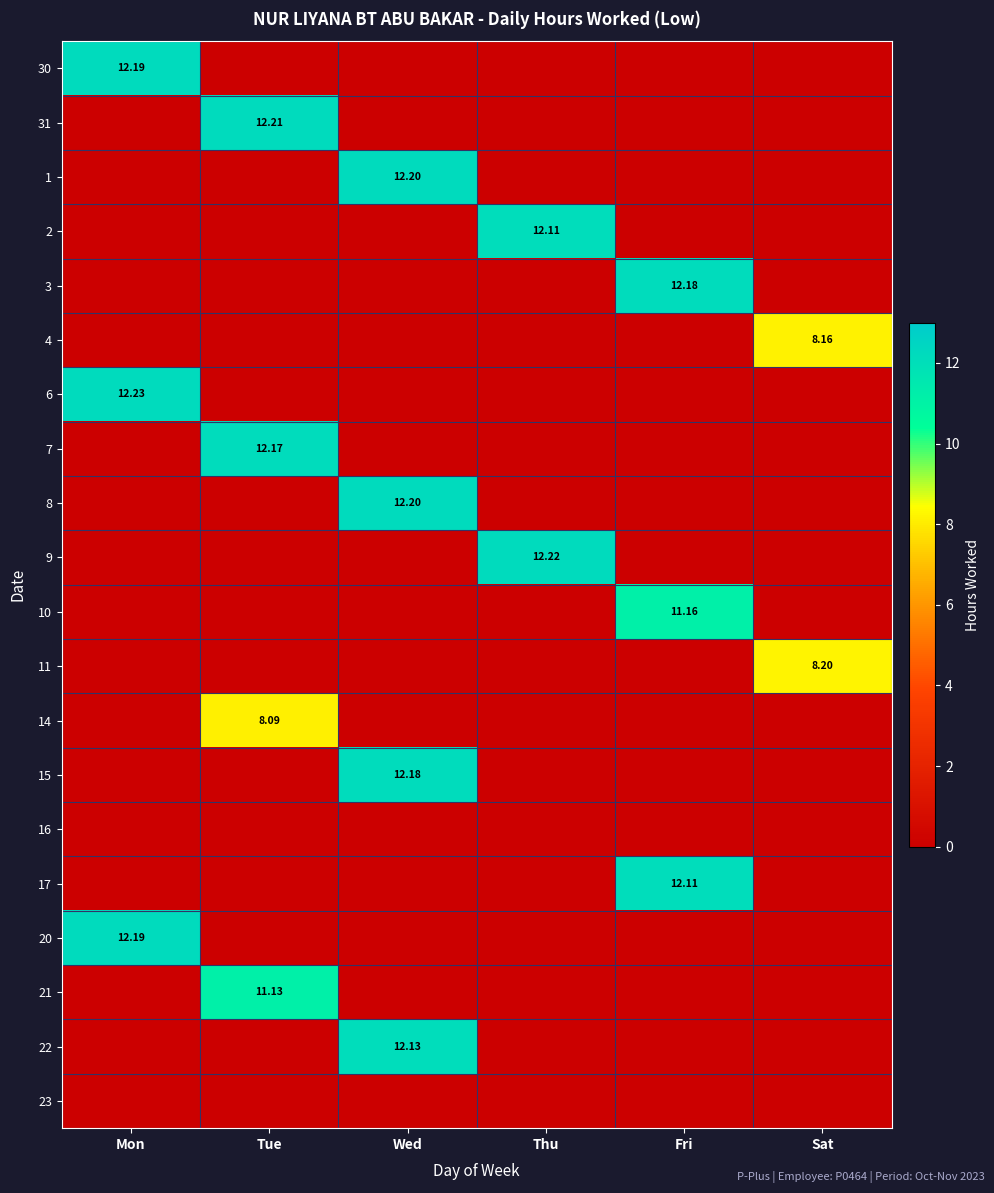

Where is 31 nearest to the value 6?

Mon